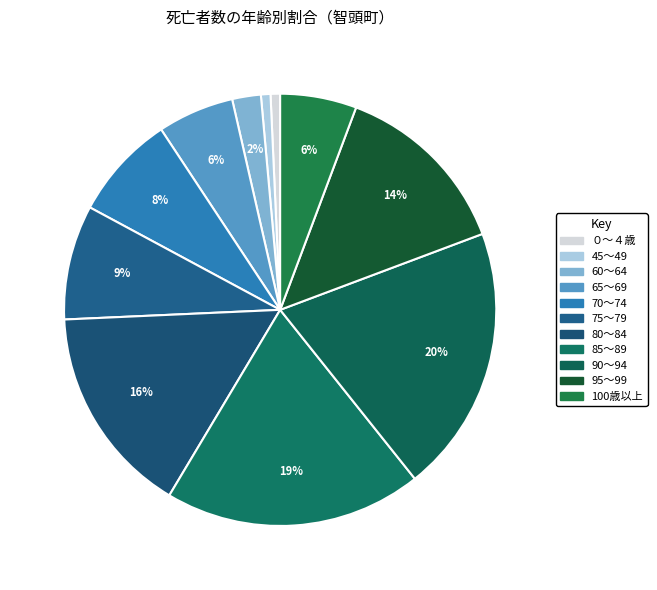

Is there any slice that represents more than half of the pie?

No